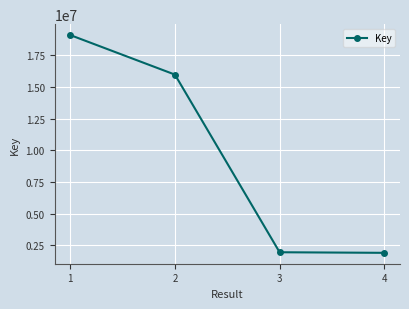

What is the sum of all values?

38924059